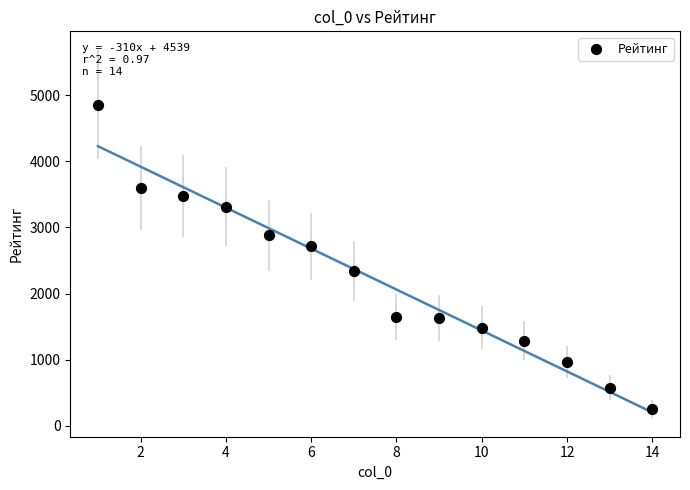

What is the range of Y values (max minus min)?

4607